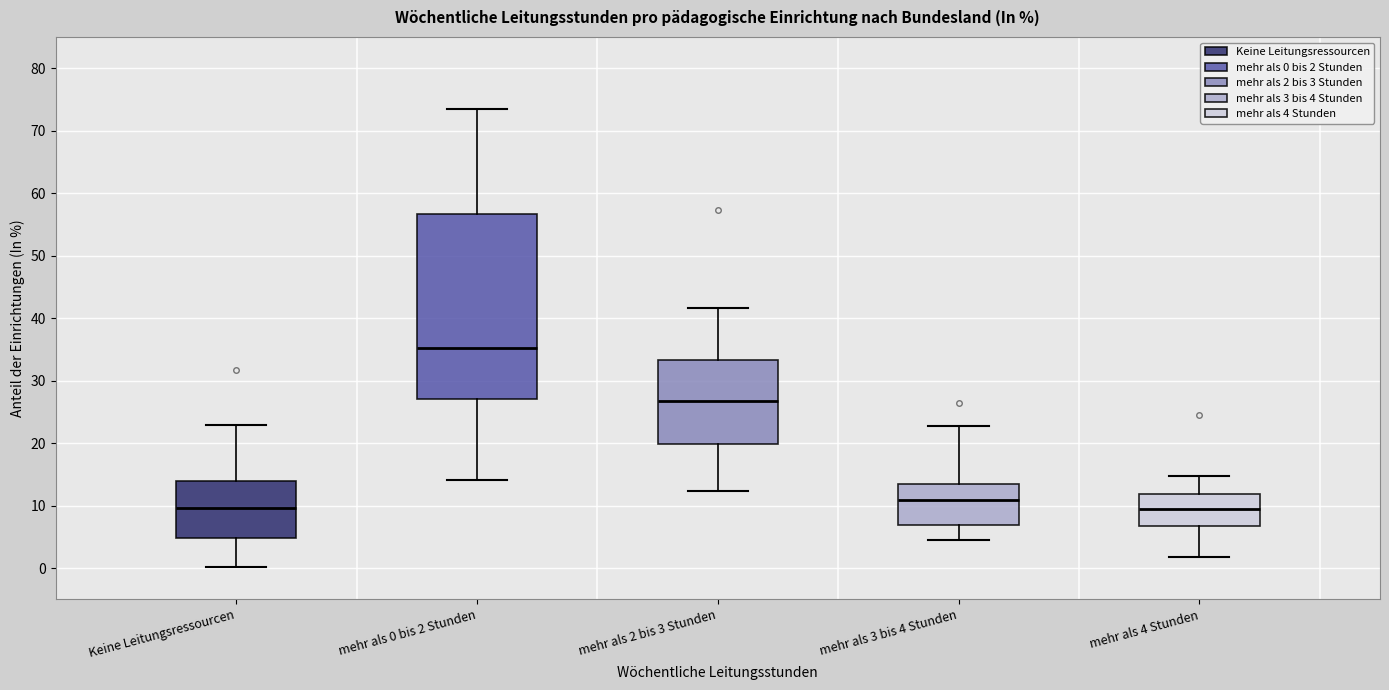

Where does the median line of the box for mehr als 4 Stunden sit on the y-axis? The values are not printed on the chart, so give them approximately, as read against the axis.

9